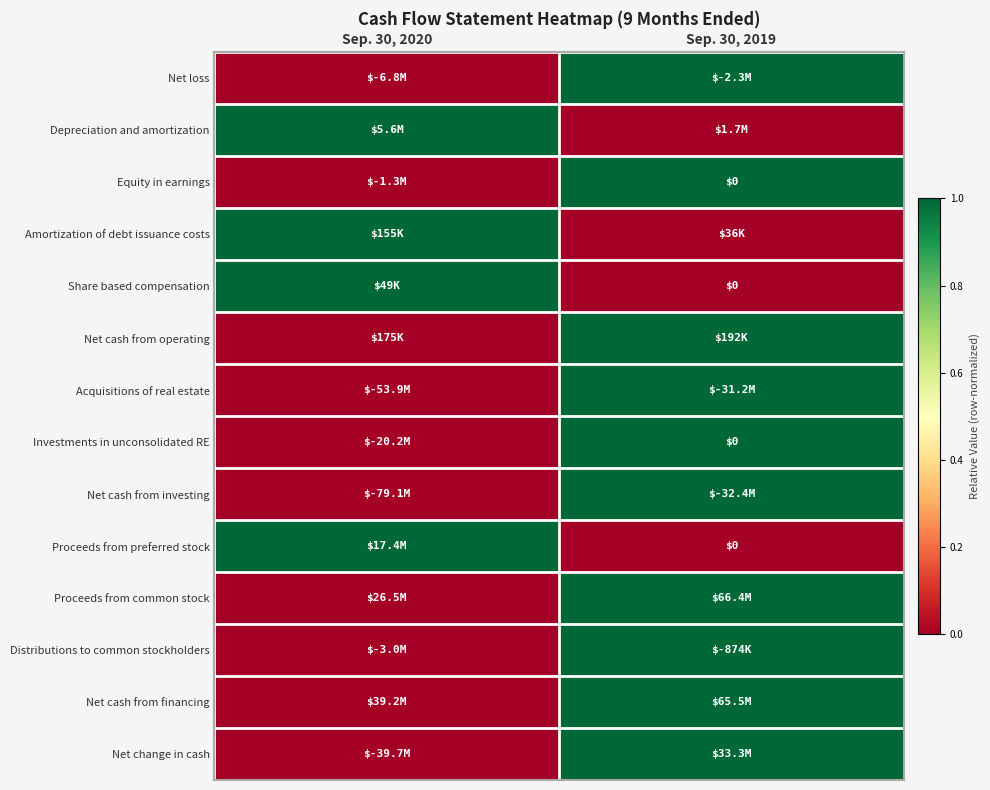

How many values in Proceeds from preferred stock are above zero?

1